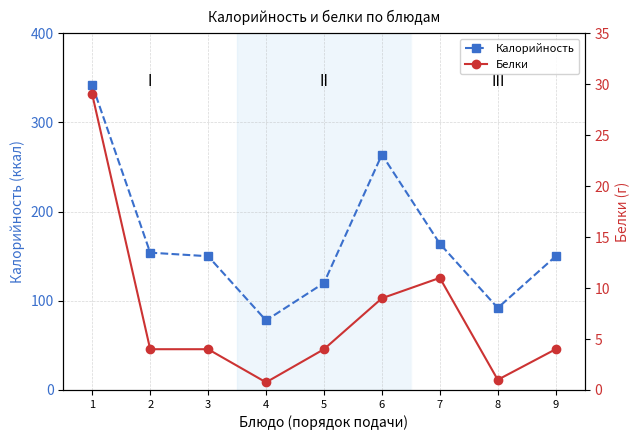

What is the difference between the Белки values at 1 and 7?

18.0